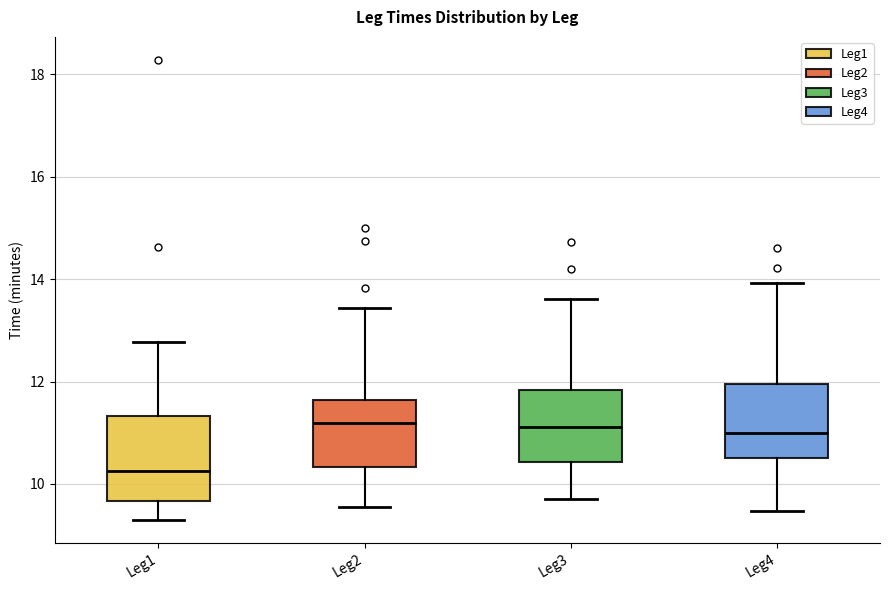

Which box's median line is the lowest?

Leg1